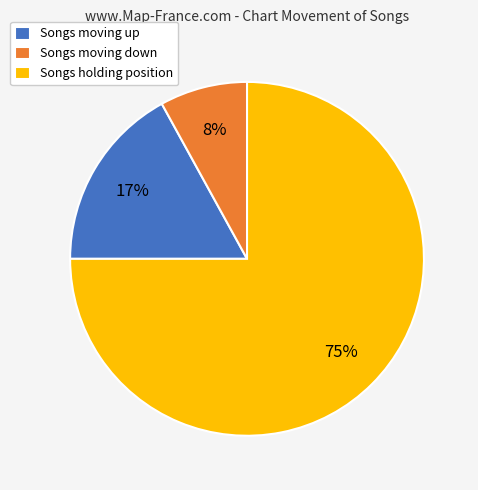

To the nearest percent, what is the average slice percentage?

33%